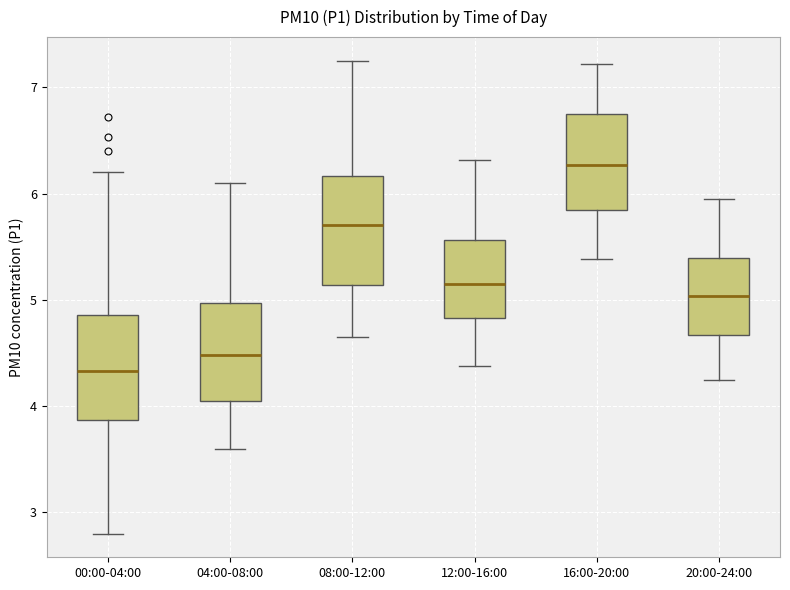

Reading left to right, read every box against the y-axis: the position of its median line, the range the box covers, and the ends of its whiskers. The values are not printed on the chart, so give them approximately, as read against the axis.

00:00-04:00: median 4.3, box 3.9 to 4.9, whiskers 2.8 to 6.2
04:00-08:00: median 4.5, box 4.0 to 5.0, whiskers 3.6 to 6.1
08:00-12:00: median 5.7, box 5.1 to 6.2, whiskers 4.7 to 7.3
12:00-16:00: median 5.2, box 4.8 to 5.6, whiskers 4.4 to 6.3
16:00-20:00: median 6.3, box 5.8 to 6.8, whiskers 5.4 to 7.2
20:00-24:00: median 5.0, box 4.7 to 5.4, whiskers 4.3 to 6.0